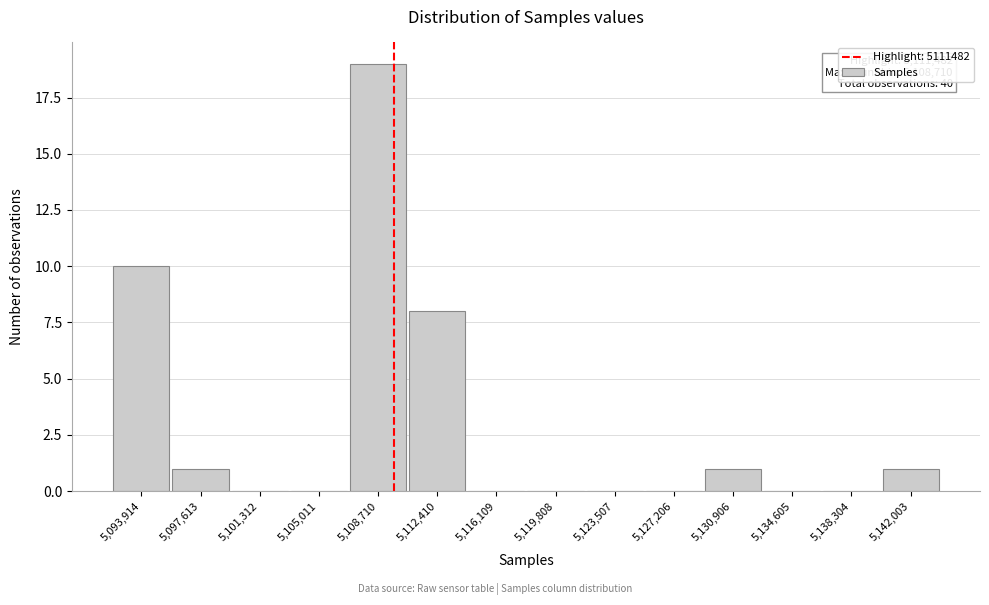

Reading right to left, extract all data points from this chart.

5,142,003=1	5,138,304=0	5,134,605=0	5,130,906=1	5,127,206=0	5,123,507=0	5,119,808=0	5,116,109=0	5,112,410=8	5,108,710=19	5,105,011=0	5,101,312=0	5,097,613=1	5,093,914=10